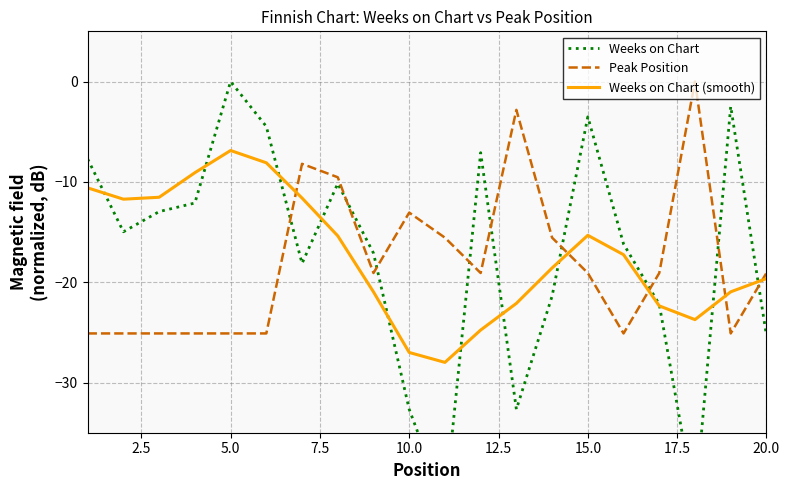

How many data points in Weeks on Chart (smooth) are less than -17?

11